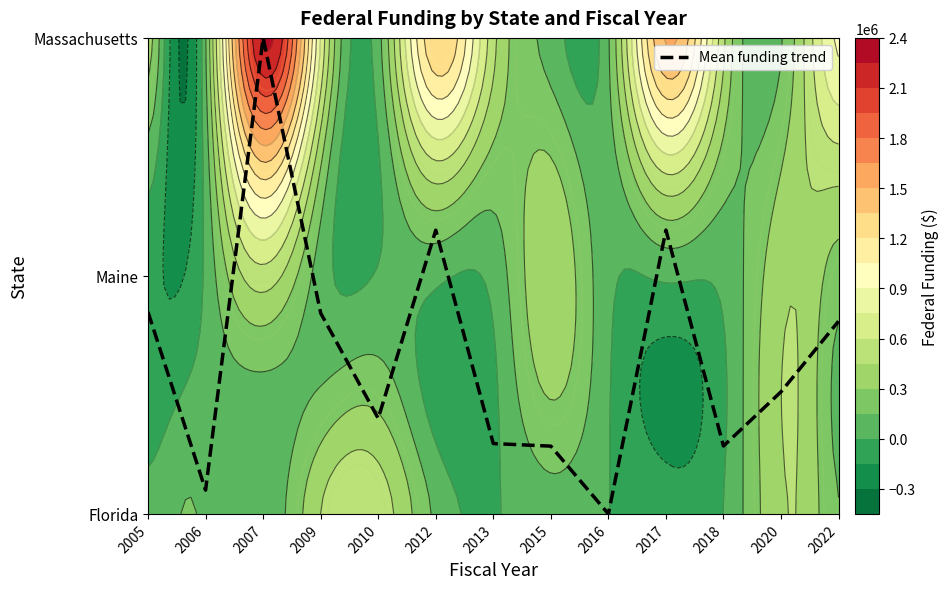

At which label is the value closest to 0?

2016